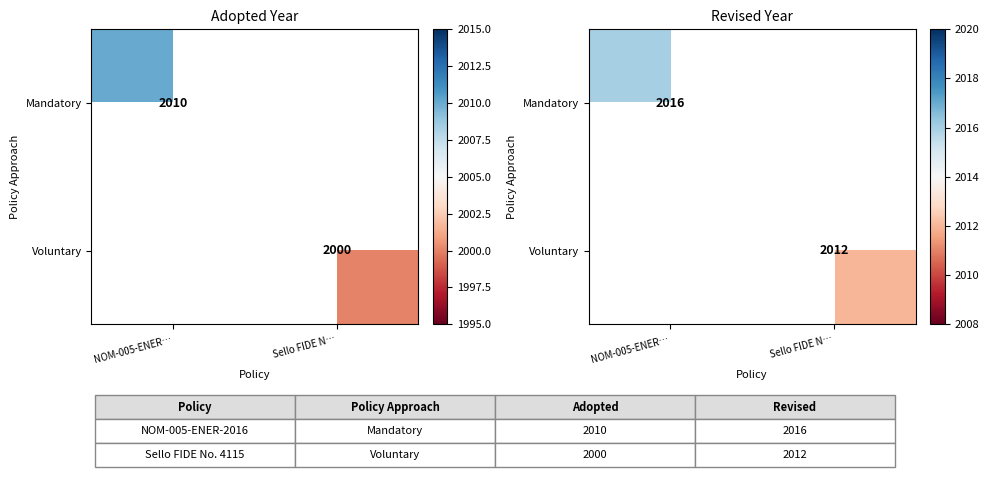

List the labels in order of Voluntary value, largest first.

NOM-005-ENER…, Sello FIDE N…